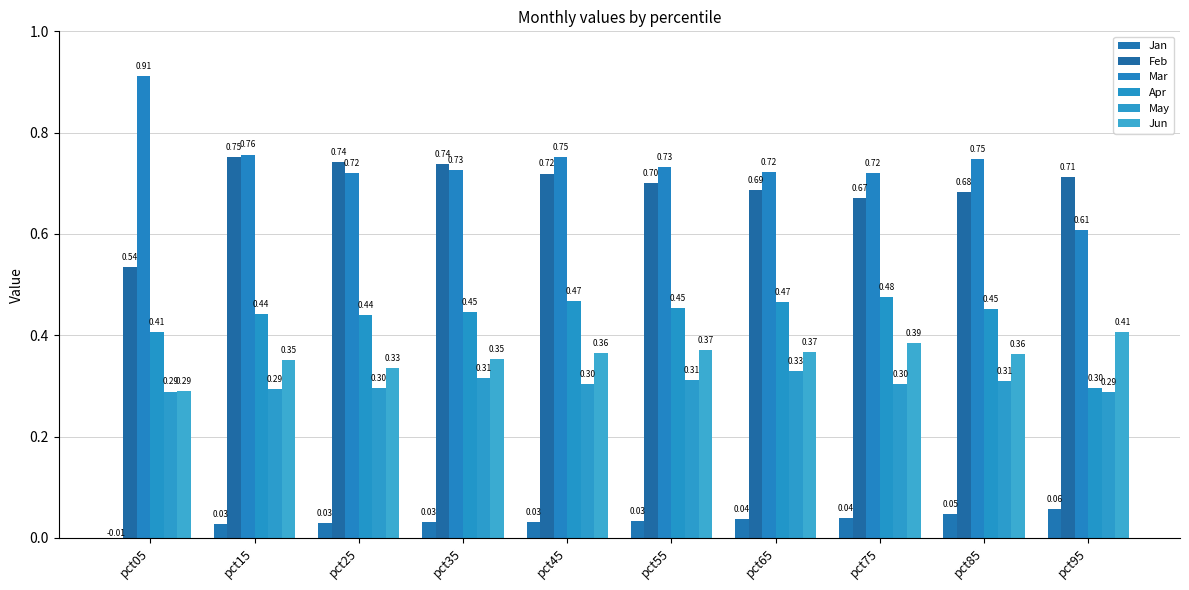

What is the difference between the second highest and minimum values in the Jan series?

0.1